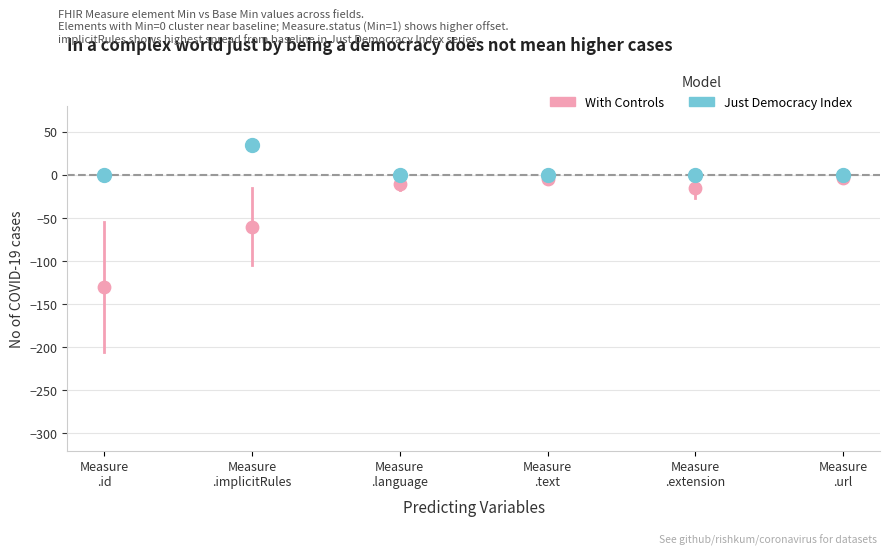

In the With Controls series, what Y value is closest to -66?

-60